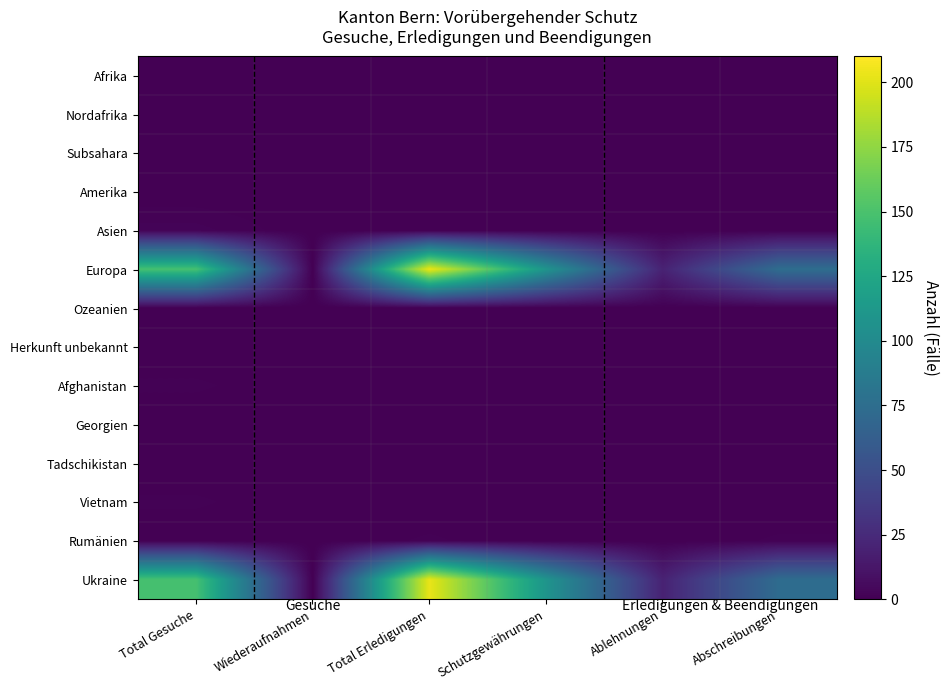

At Total Erledigungen, list the series in order from largest to smallest.

Europa, Ukraine, Rumänien, Afrika, Nordafrika, Subsahara, Amerika, Asien, Ozeanien, Herkunft unbekannt, Afghanistan, Georgien, Tadschikistan, Vietnam